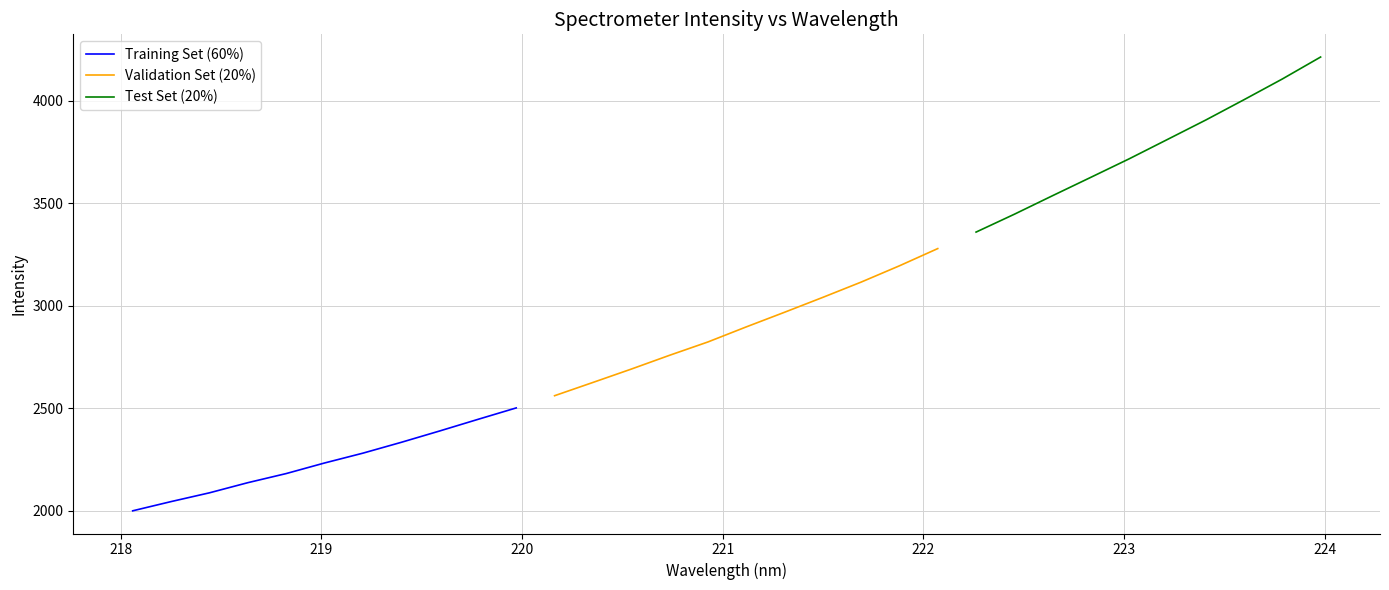

Reading right to left, what are all the values shown in this chart?

4212.6	4105.5	4004.6	3905.5	3810.8	3716.4	3626.3	3536.7	3446.1	3359.1	3278.7	3194.7	3115.2	3040.8	2968.2	2896.8	2823.4	2758.4	2691.1	2626.0	2561.4	2501.9	2446.0	2389.3	2334.1	2281.2	2233.3	2181.8	2137.4	2087.9	2045.2	2000.3